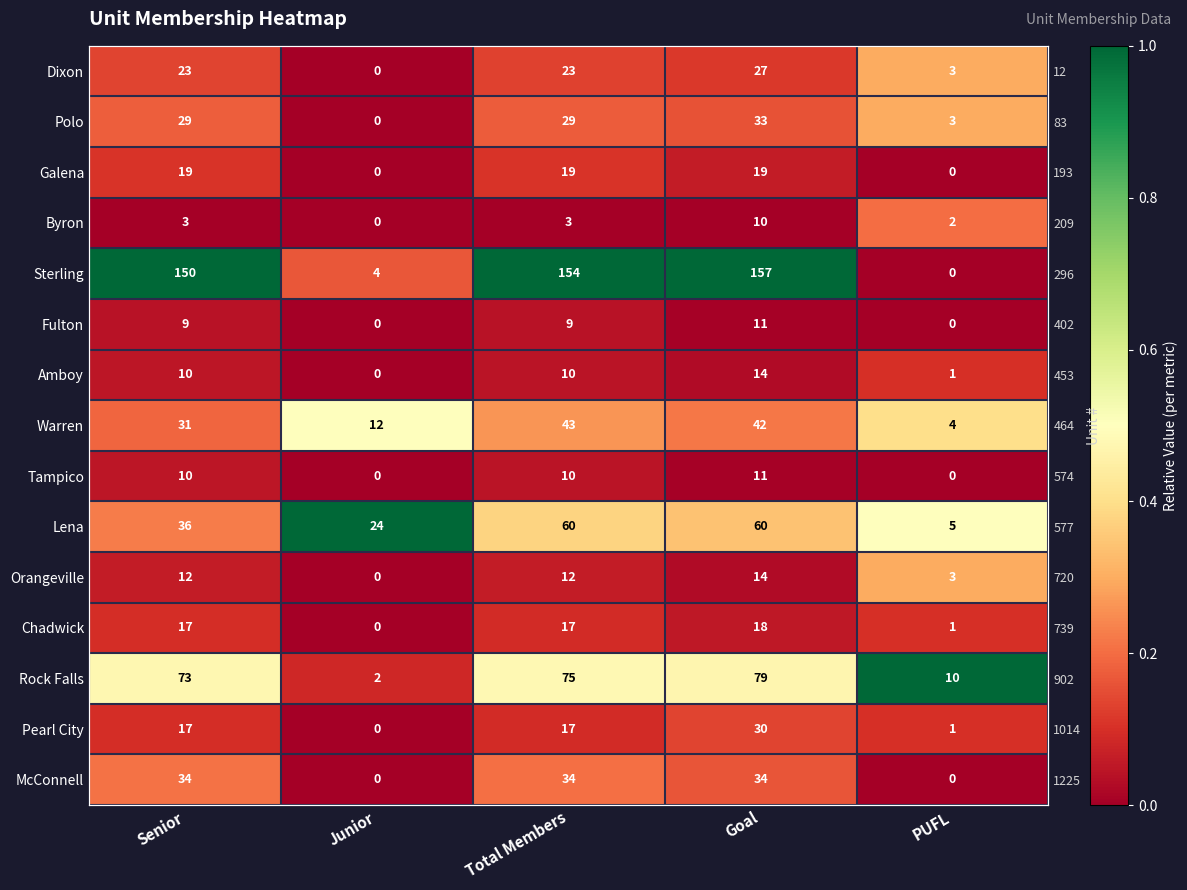

What is the total value across all series at Junior?

1.8